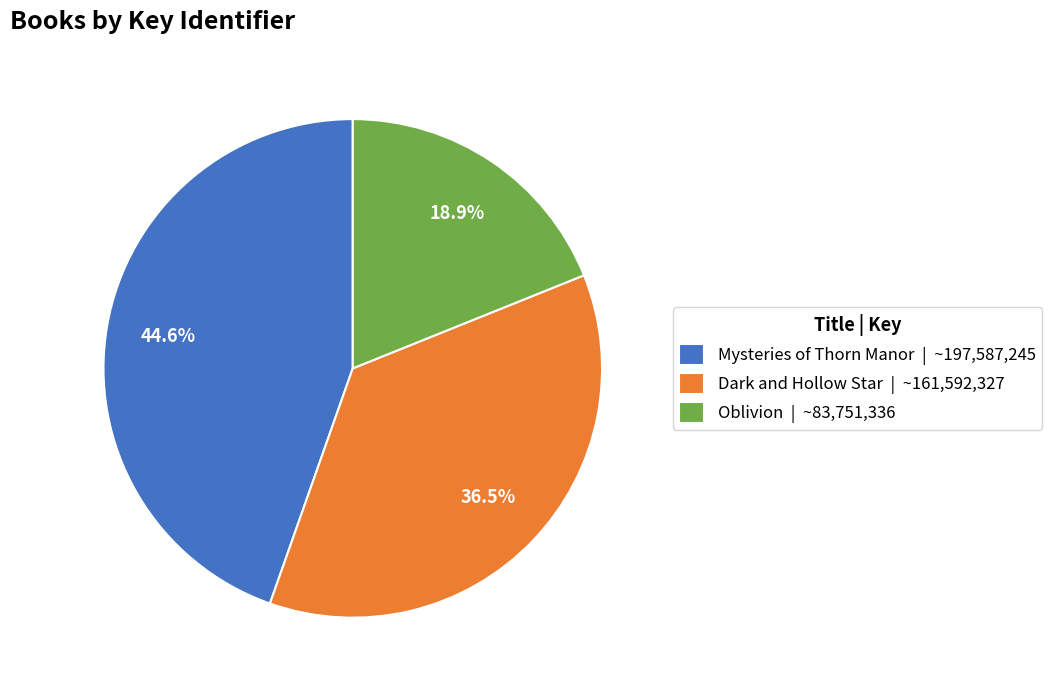

Which category has the biggest portion of the pie?

Mysteries of Thorn Manor